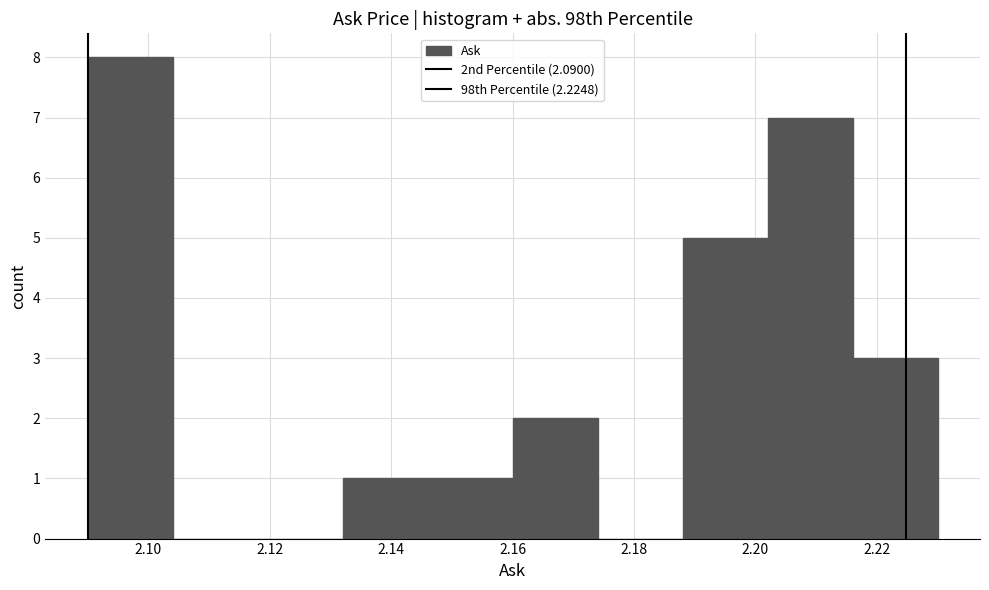

How tall is the bar that spans 2.090 to 2.104 on the x-axis? The values are not printed on the chart, so give them approximately, as read against the axis.

8